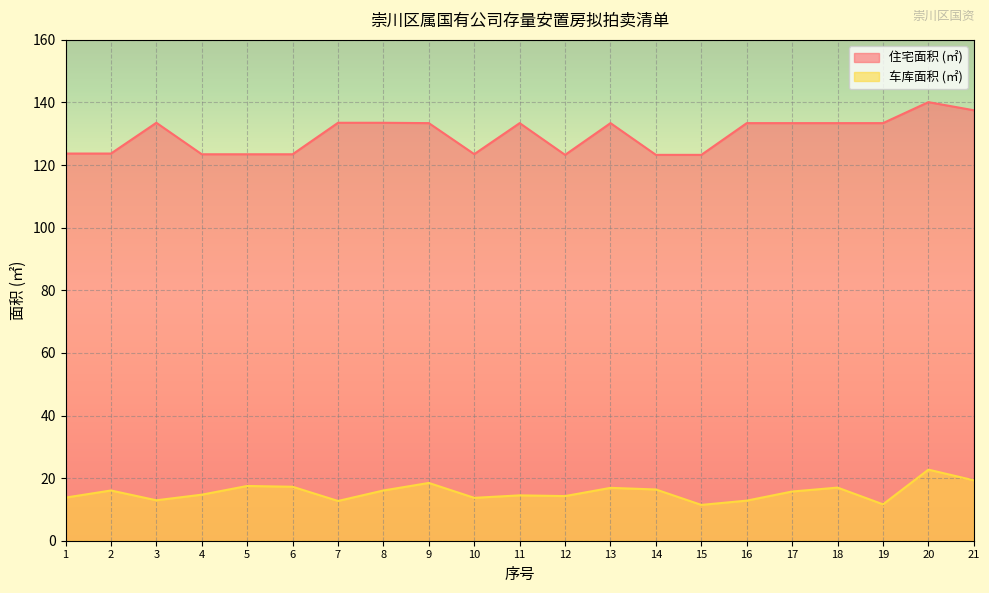

How many lines are shown in the chart?

2